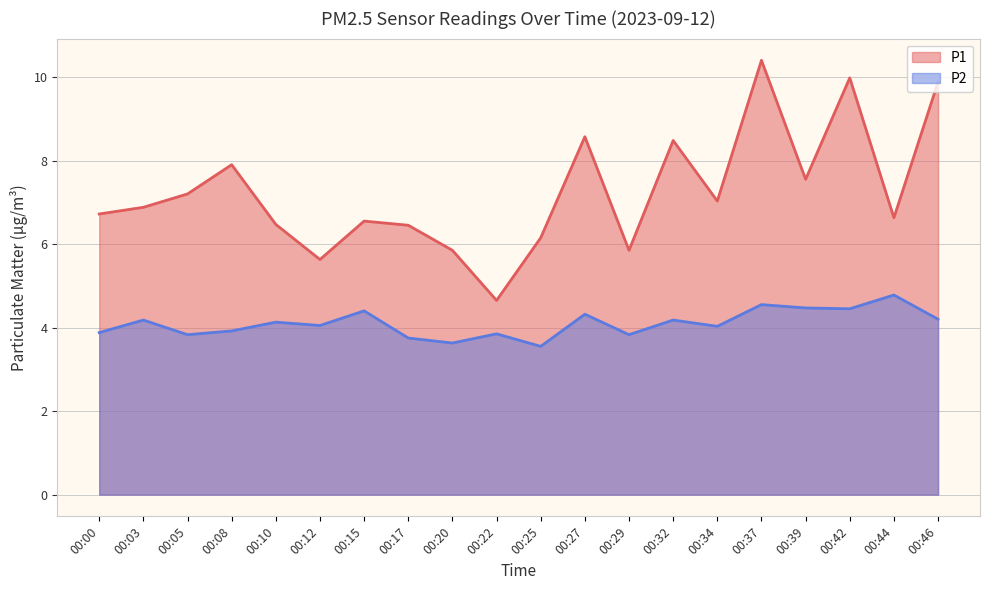

Which series changed the most between 00:05 and 00:12?

P1